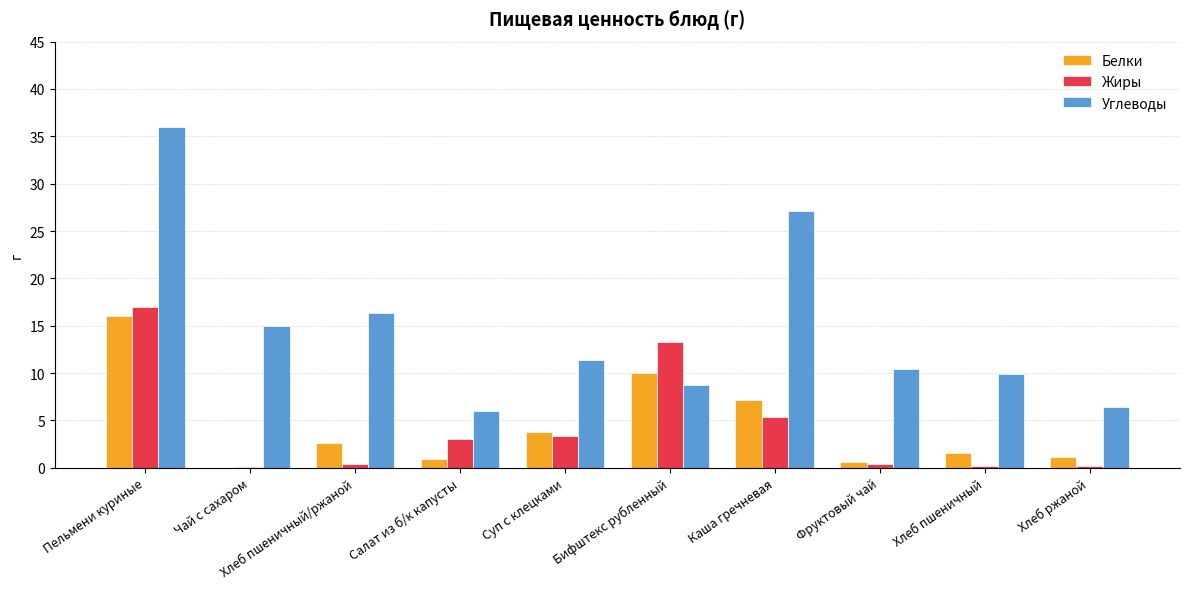

True or false: Белки has a value of 7.2 at Каша гречневая.

True